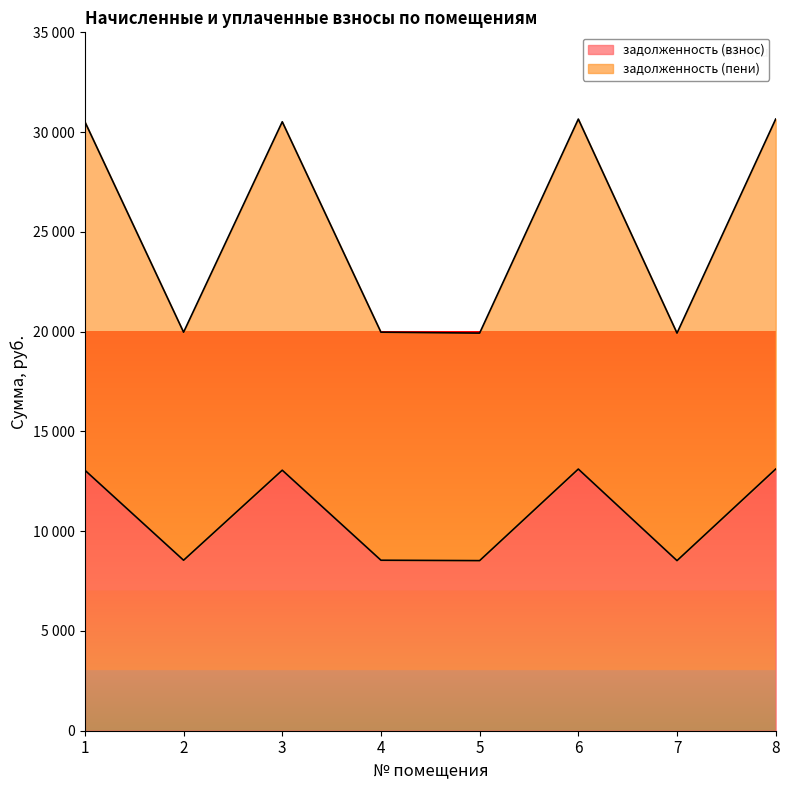

What is the value of the задолженность (взнос) point at the 7th from the left?

8524.8